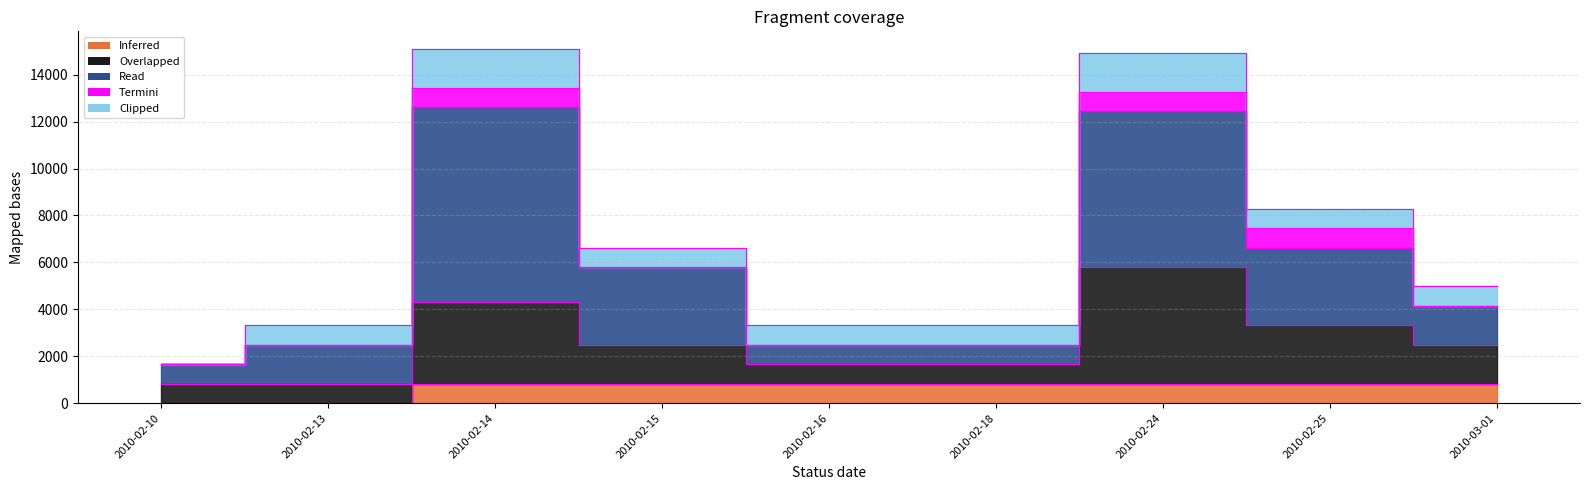

Which label corresponds to the largest value in the chart?

2010-02-14